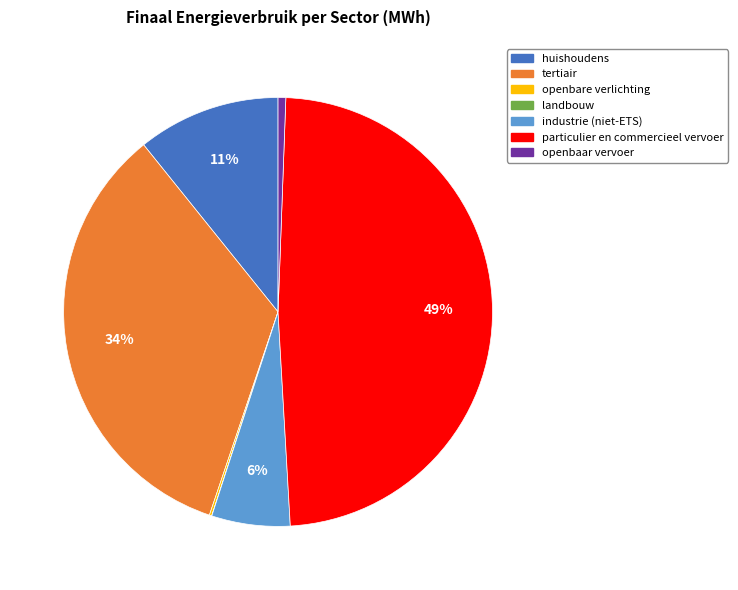

Which has a higher value, tertiair or openbaar vervoer?

tertiair